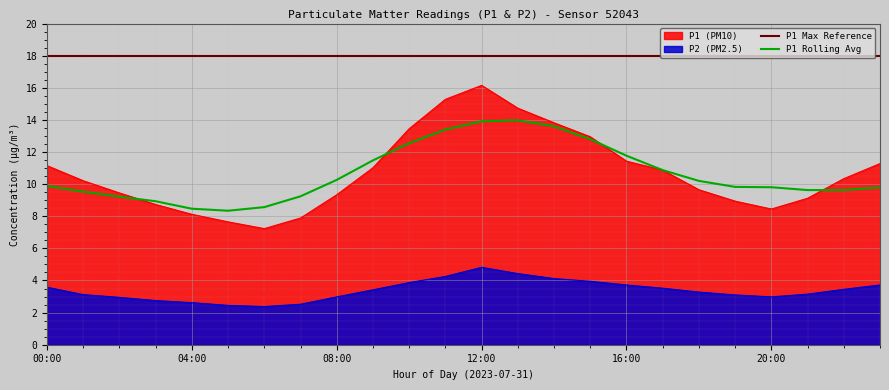

List the labels in order of P2 value, smallest first.

06:00, 05:00, 07:00, 04:00, 03:00, 02:00, 08:00, 20:00, 19:00, 01:00, 21:00, 18:00, 09:00, 22:00, 17:00, 00:00, 16:00, 23:00, 10:00, 15:00, 14:00, 11:00, 13:00, 12:00